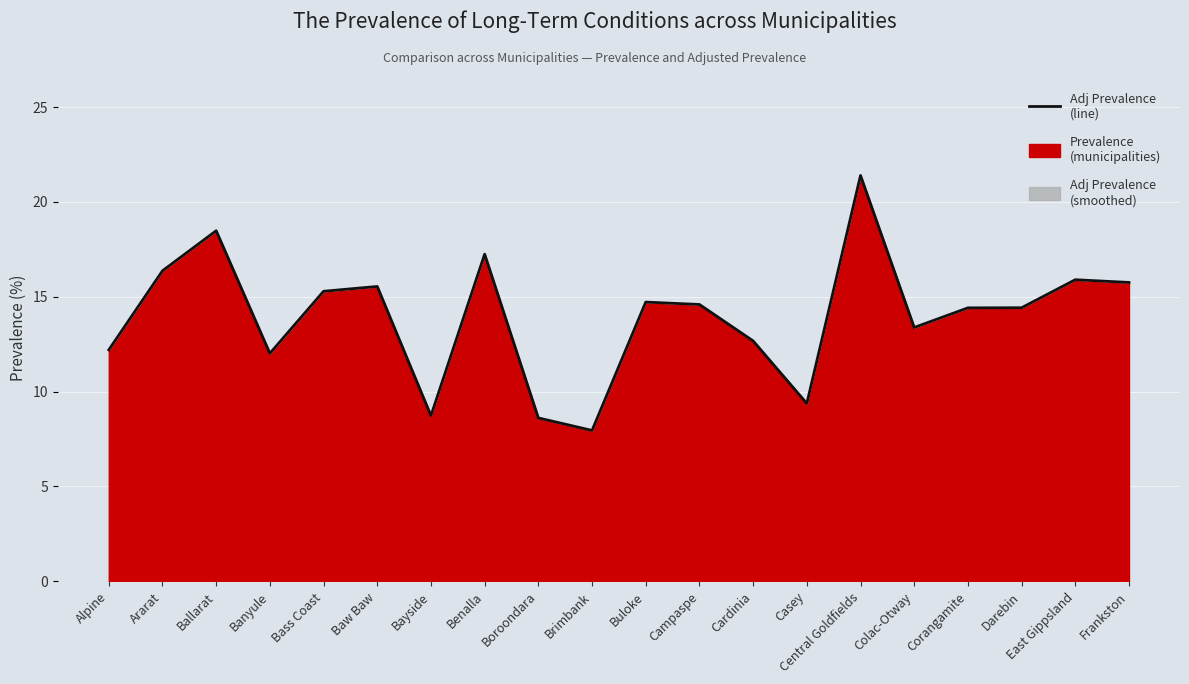

True or false: there are more than 1 points higher than both neighbors.

True